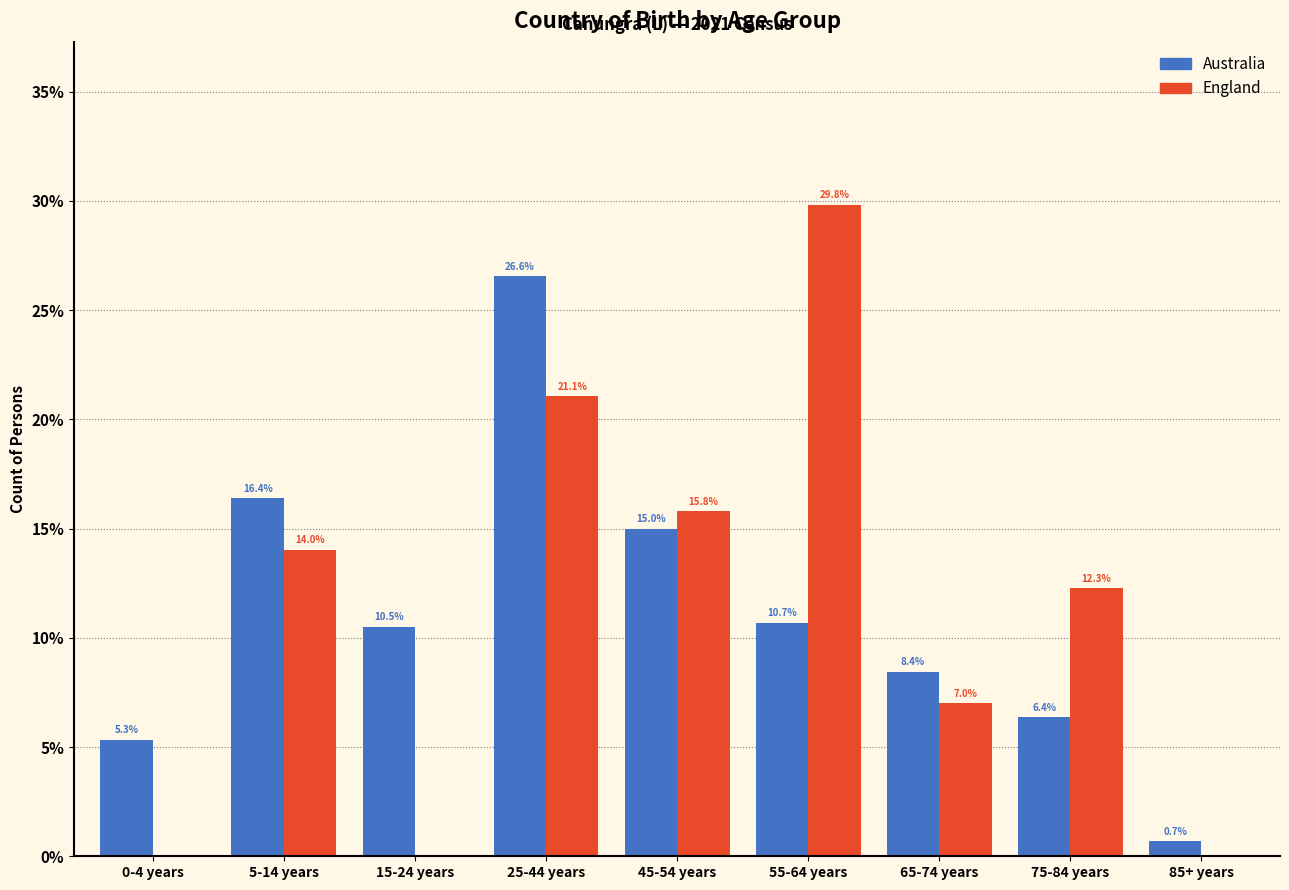

Reading right to left, transcribe all the data shown in this chart.

Australia: 85+ years=0.7	75-84 years=6.4	65-74 years=8.4	55-64 years=10.7	45-54 years=15.0	25-44 years=26.6	15-24 years=10.5	5-14 years=16.4	0-4 years=5.3
England: 85+ years=0.0	75-84 years=12.3	65-74 years=7.0	55-64 years=29.8	45-54 years=15.8	25-44 years=21.1	15-24 years=0.0	5-14 years=14.0	0-4 years=0.0